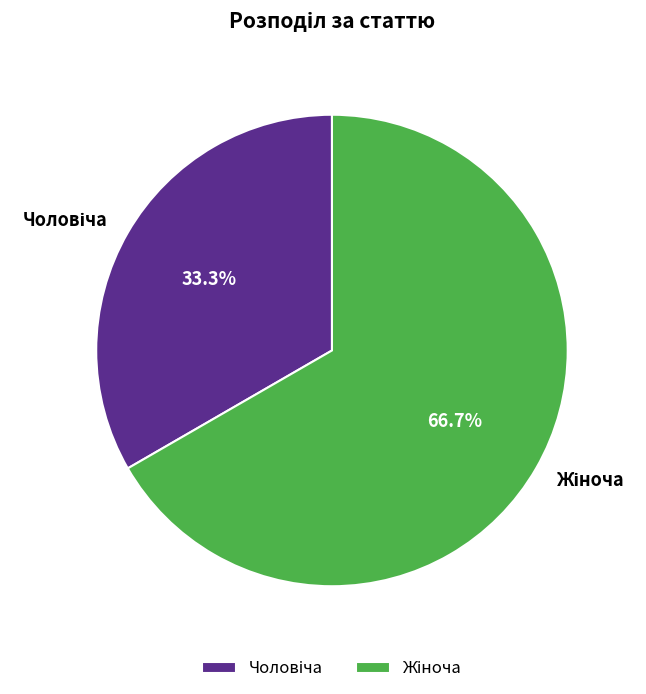

How many segments does this pie chart have?

2